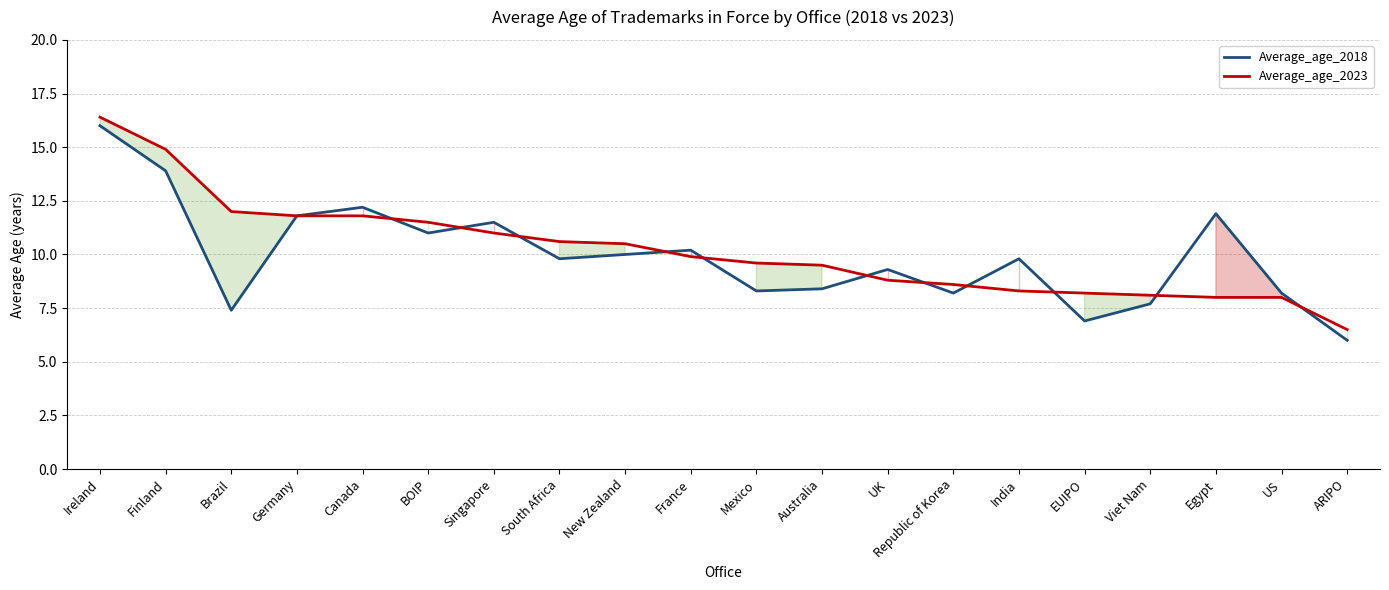

What is the label of the 3rd point from the right?

Egypt